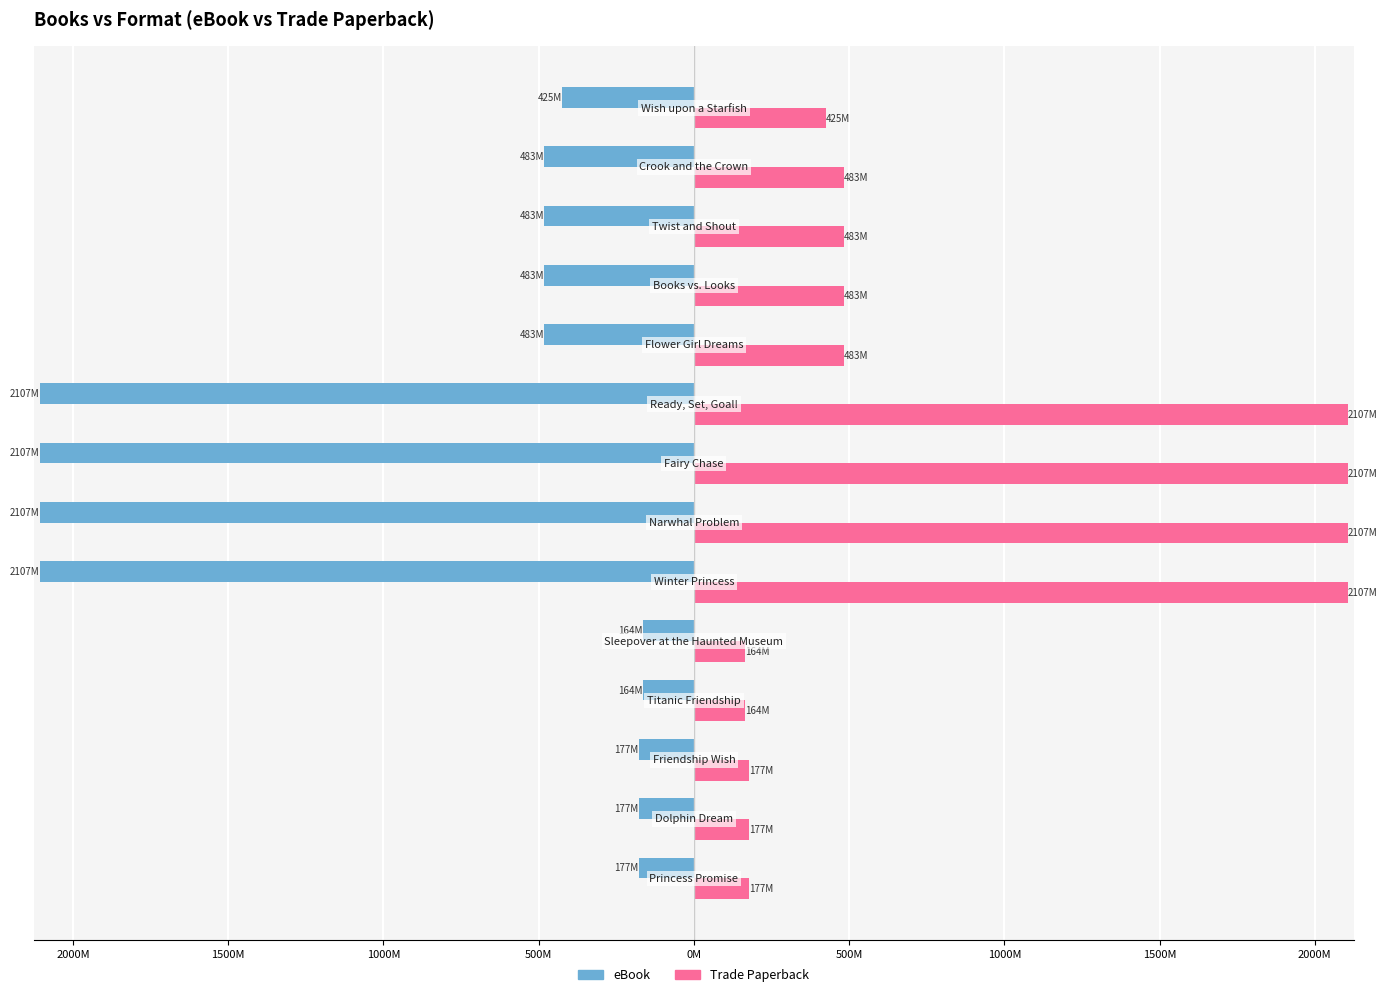

What are all the series names shown in the legend?

eBook, Trade Paperback